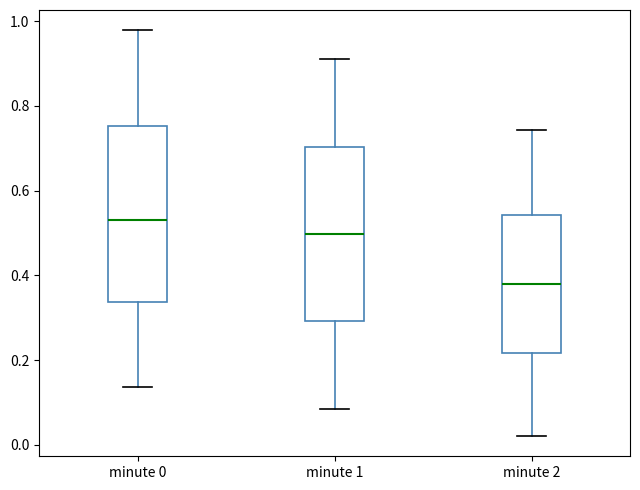

Reading left to right, read every box against the y-axis: the position of its median line, the range the box covers, and the ends of its whiskers. The values are not printed on the chart, so give them approximately, as read against the axis.

minute 0: median 0.52, box 0.34 to 0.76, whiskers 0.14 to 0.98
minute 1: median 0.50, box 0.30 to 0.70, whiskers 0.08 to 0.90
minute 2: median 0.38, box 0.22 to 0.54, whiskers 0.02 to 0.74